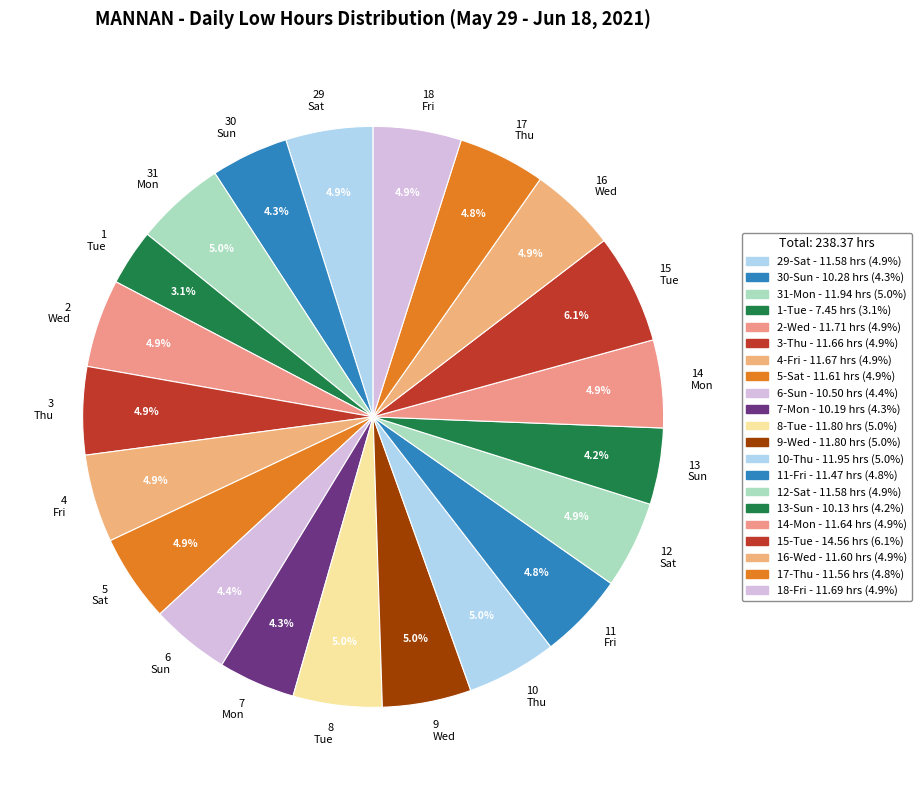

Is it true that 2-Wed is 1% of the pie?

False